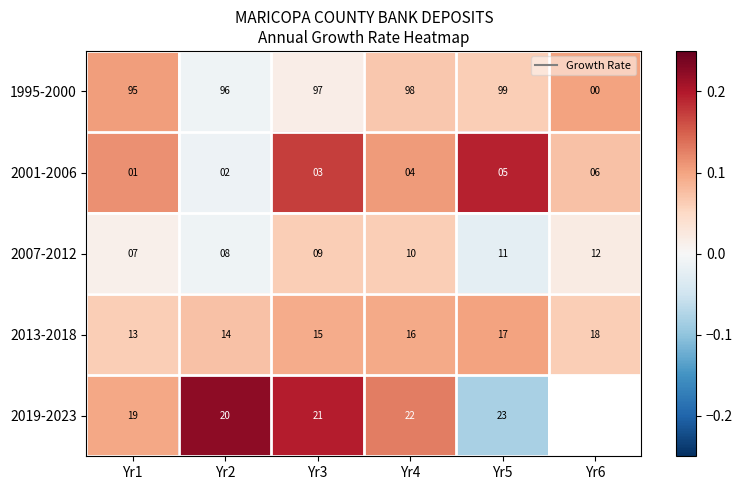

How many distinct data groups are displayed?

5